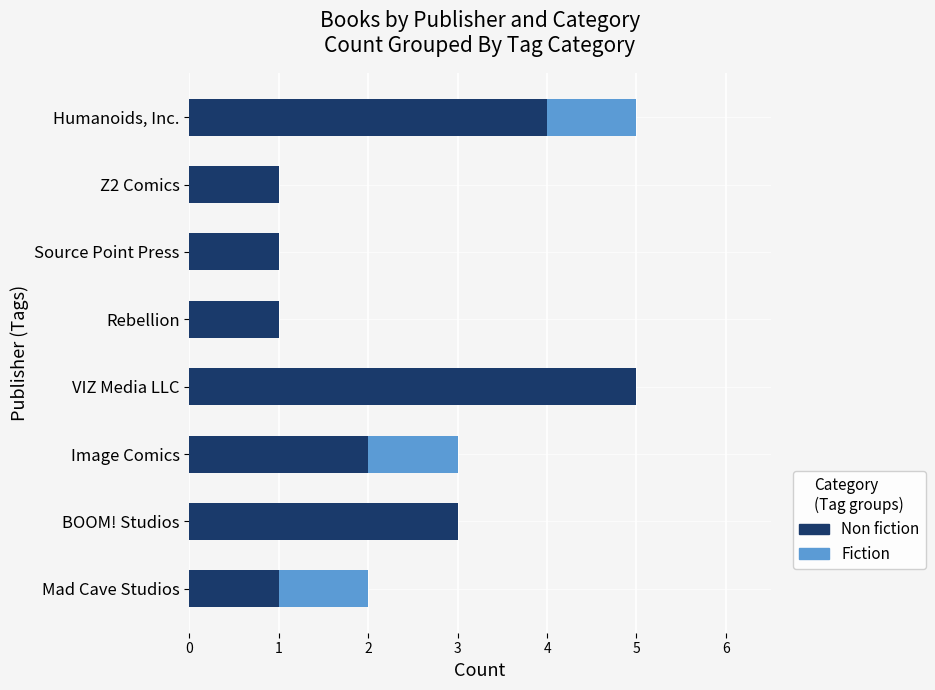

What is the maximum value for Non fiction?

5